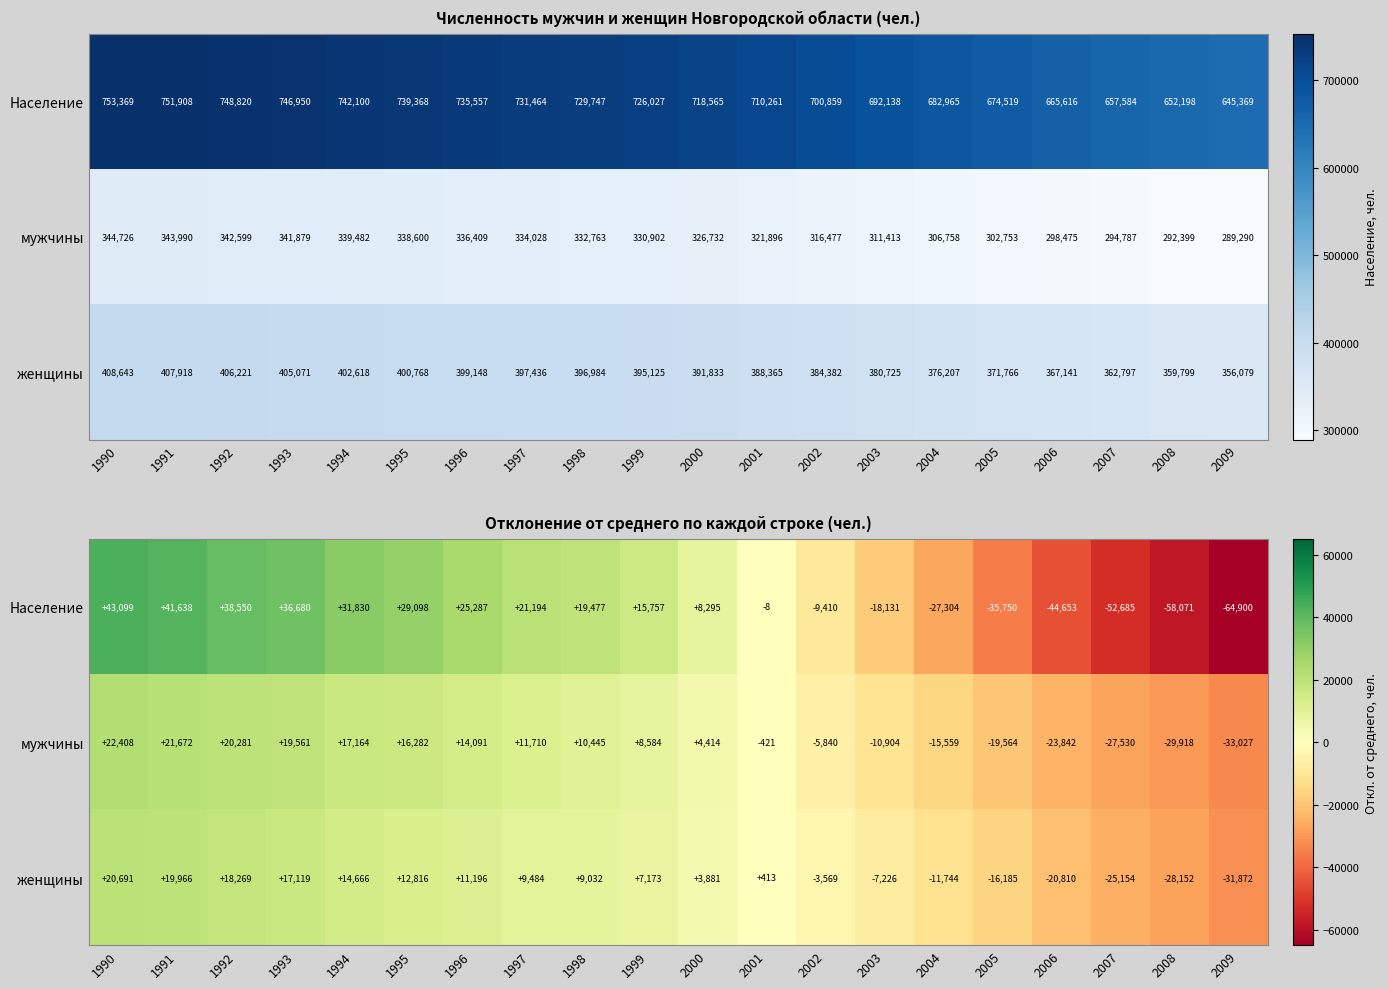

What is the sum of the мужчины values at 2008 and 2004?

-45478.8